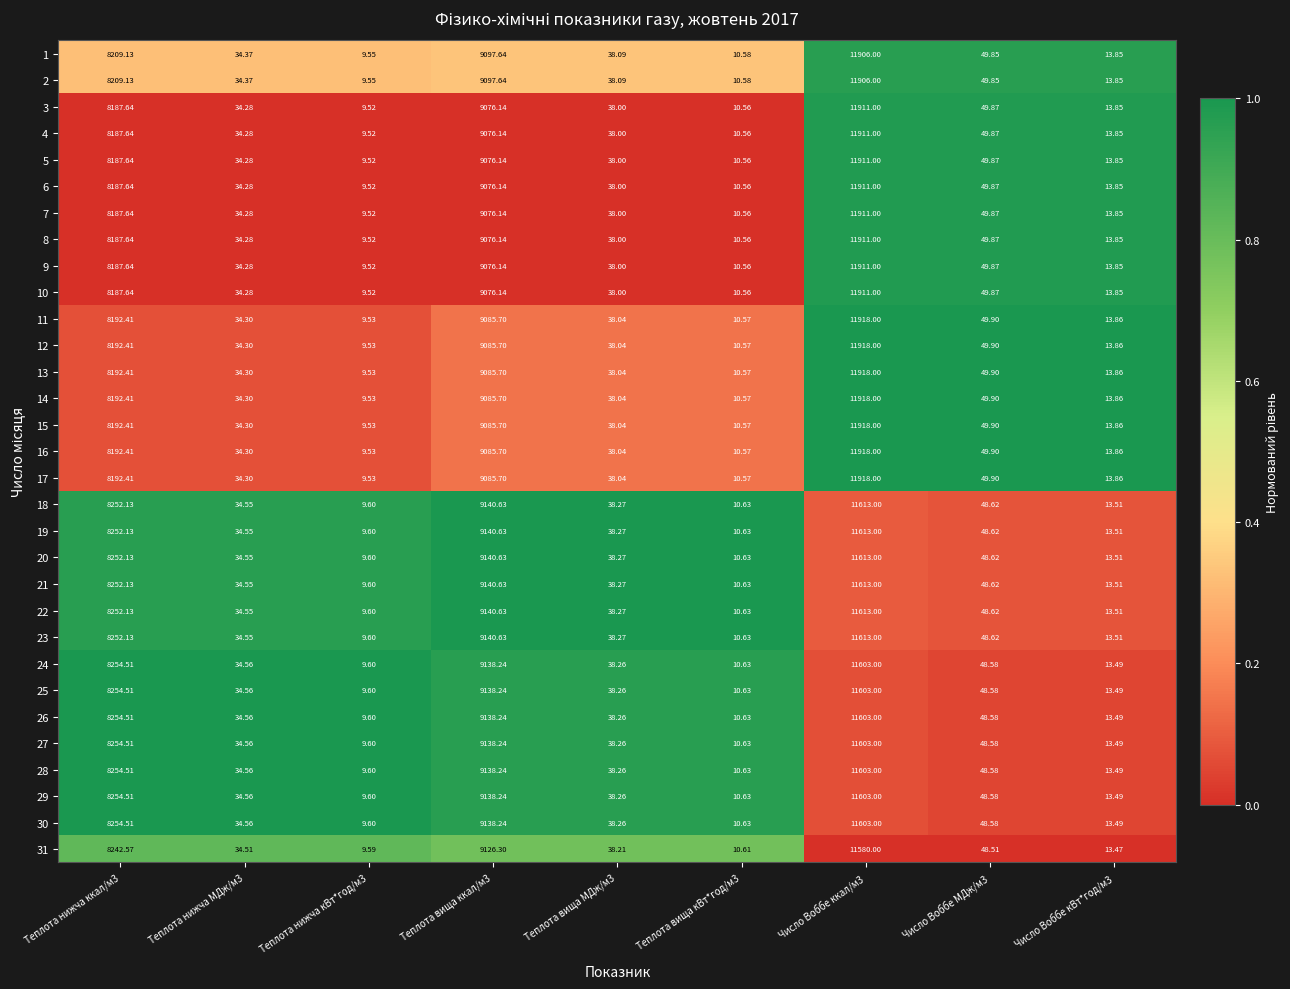

Is the value of 7 at Теплота нижча ккал/м3 greater than the value of 25 at Теплота вища кВт*год/м3?

Yes